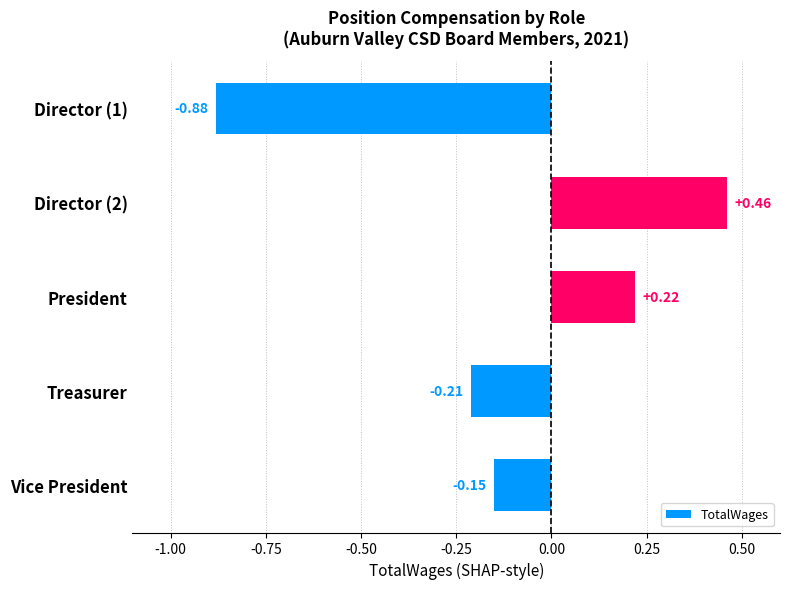

How many positive values are there?

2